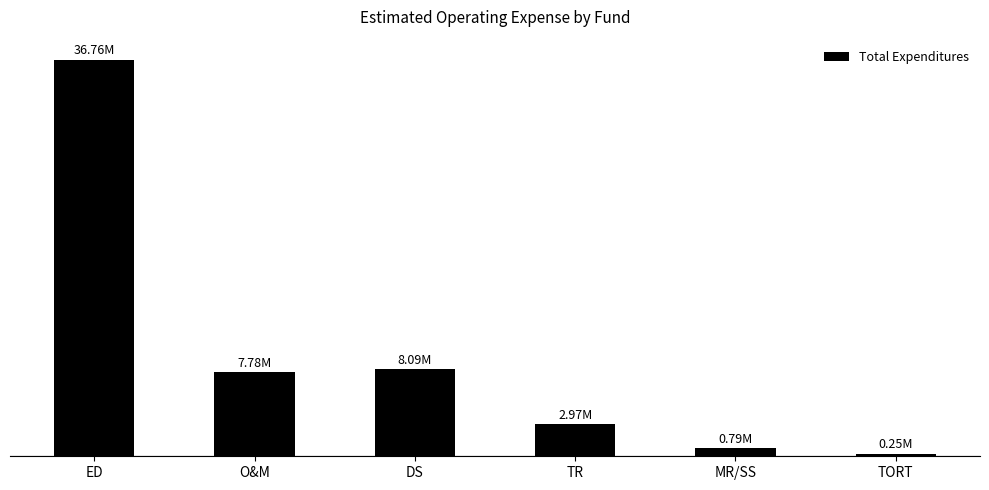

What is the change in value from MR/SS to TORT?

-545492